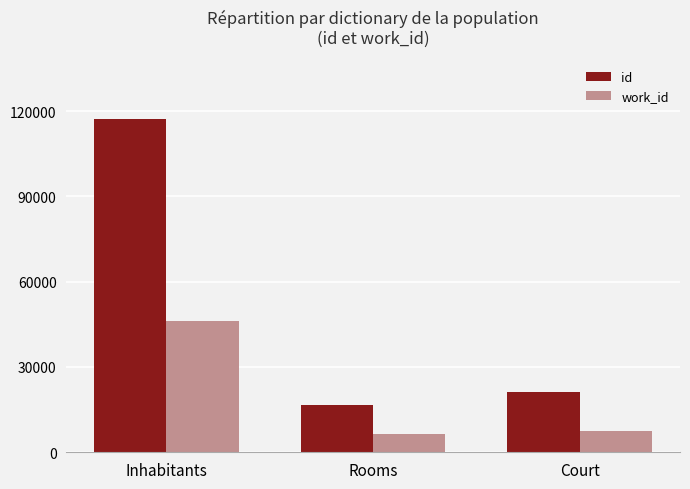

What is the label of the 3rd bar from the left?

Court